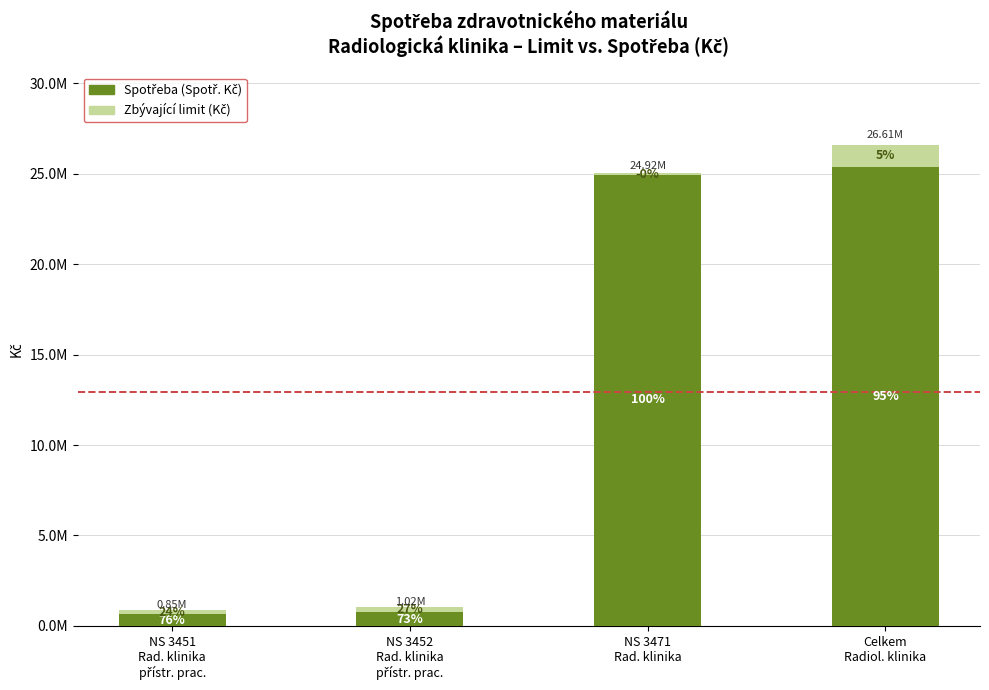

What is the label of the 2nd bar from the left?

NS 3452
Rad. klinika
přístr. prac.